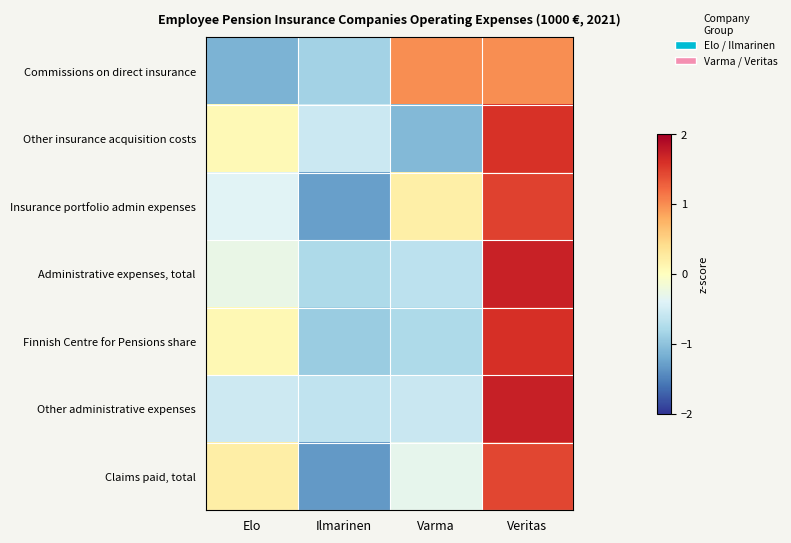

How many data points does each series have?

4